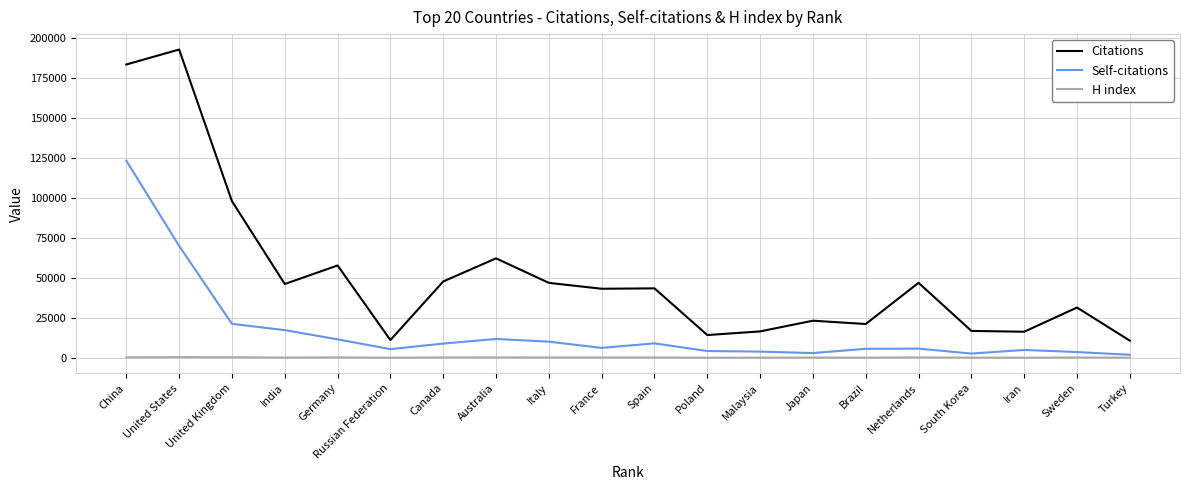

Where is Citations nearest to the value 101755?

United Kingdom